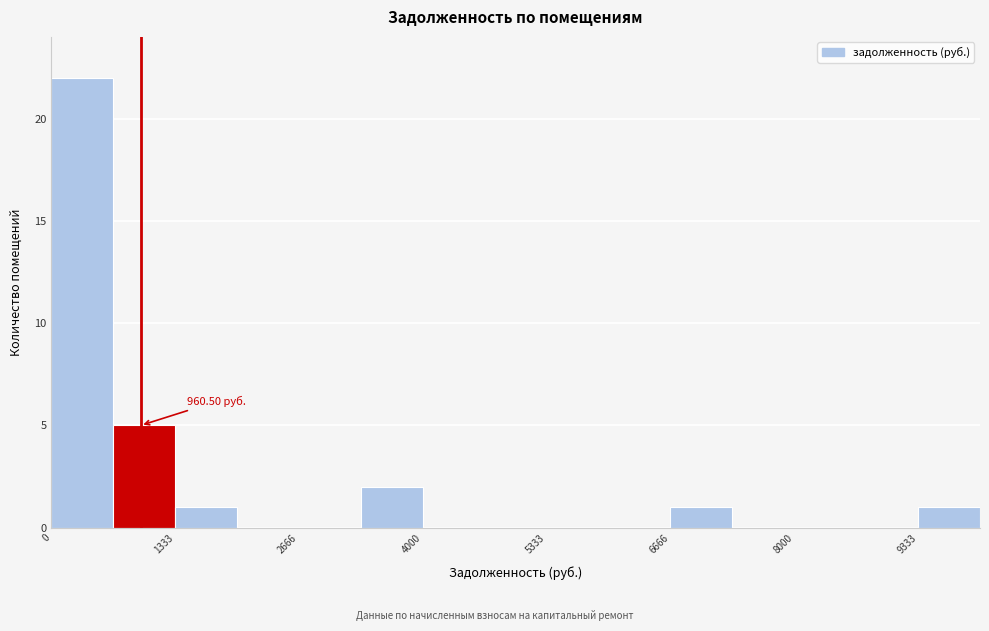

Read against the x-axis, roughly where is the centre of the tallest bar?

400